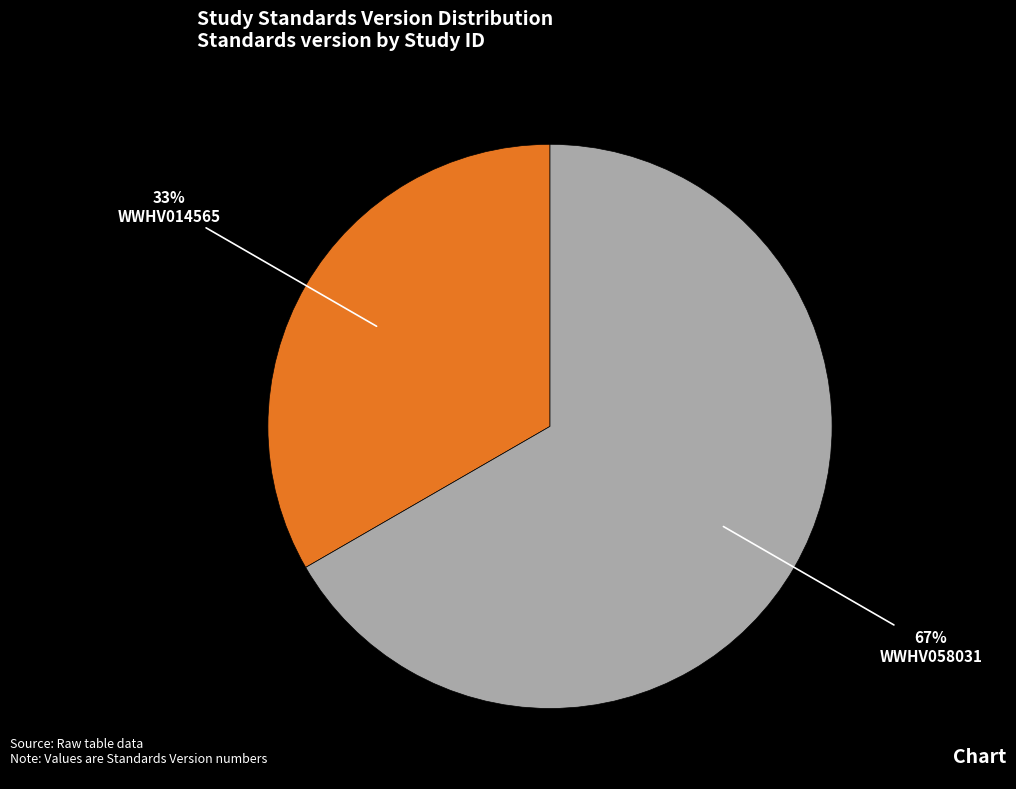

To the nearest percent, what is the average slice percentage?

50%